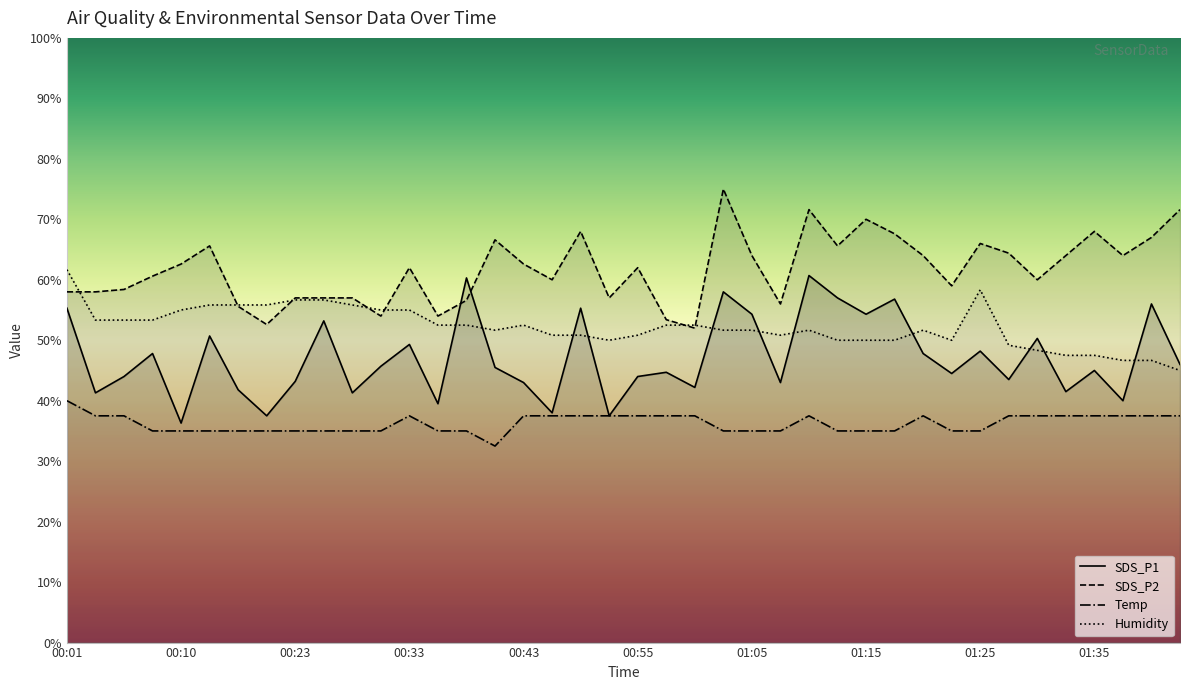

Which series has the largest total across all categories?

SDS_P2